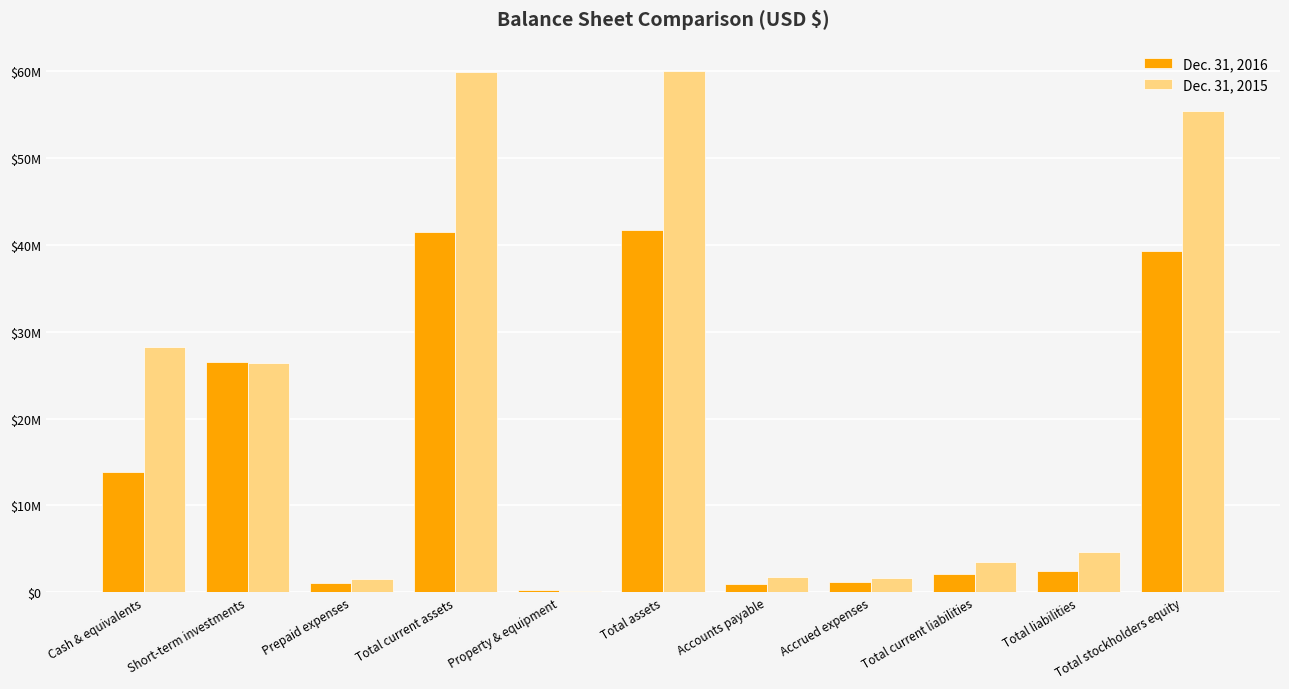

Which category has the lowest value in the Dec. 31, 2016 series?

Property & equipment